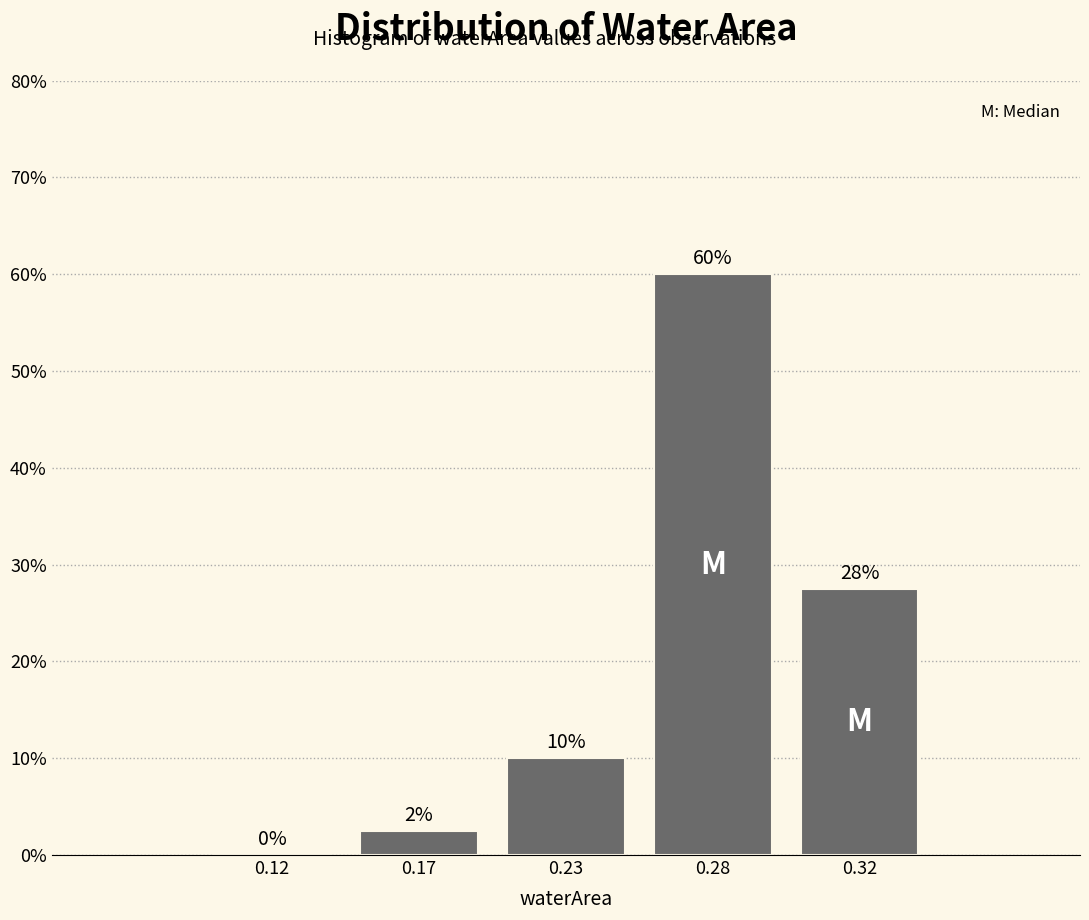

Approximately how many times larger is the value at 0.32 compared to 0.28?

0.5